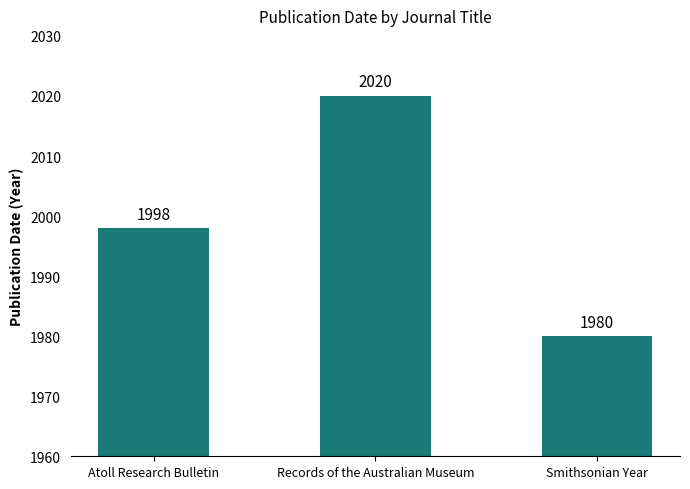

Is it true that the value at Atoll Research Bulletin is 1998?

True